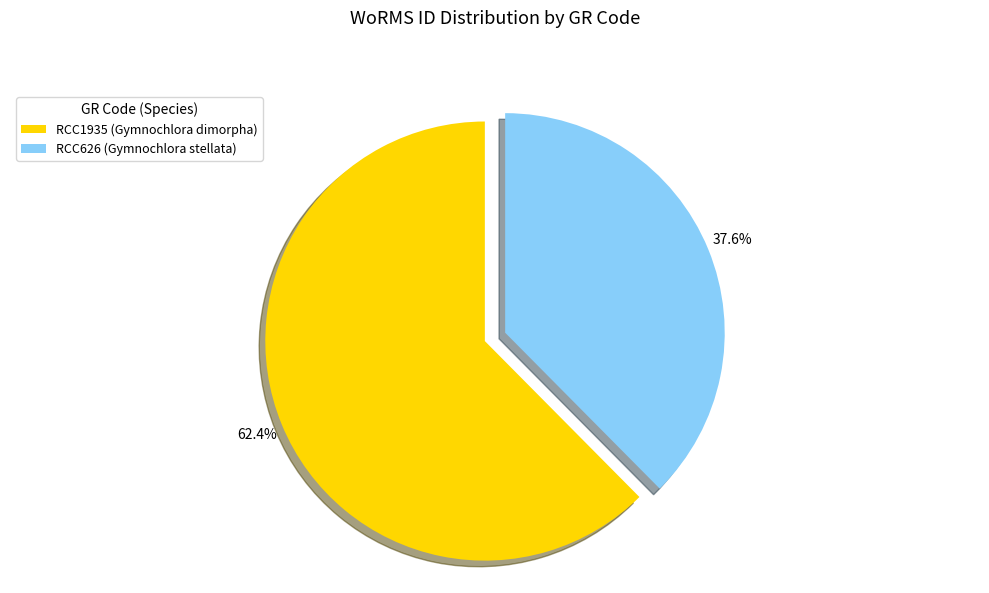

What percentage is NOT represented by RCC626 (Gymnochlora stellata)?

62.4%